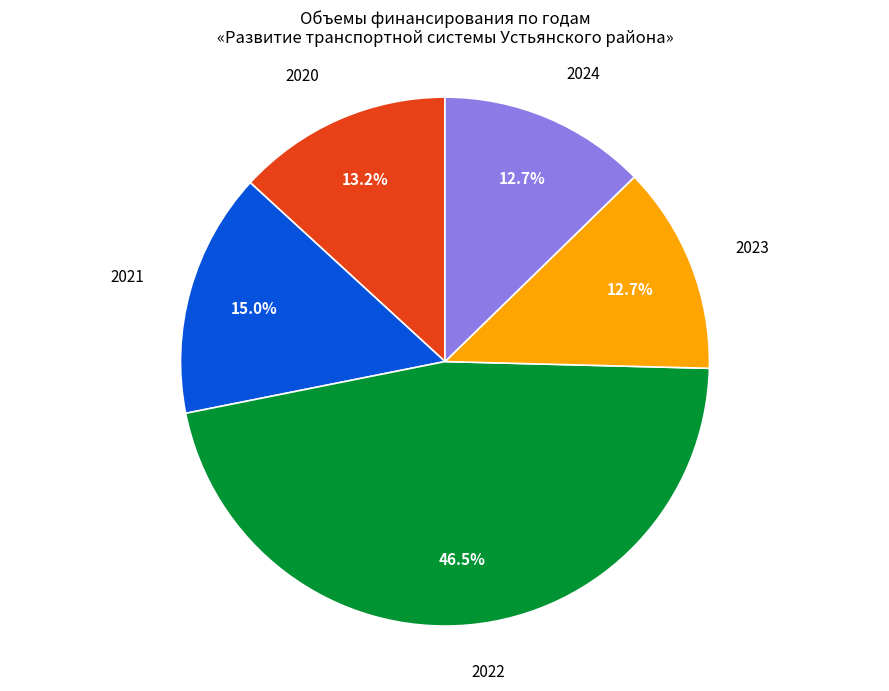

Does 2021 account for over 50% of the chart?

No